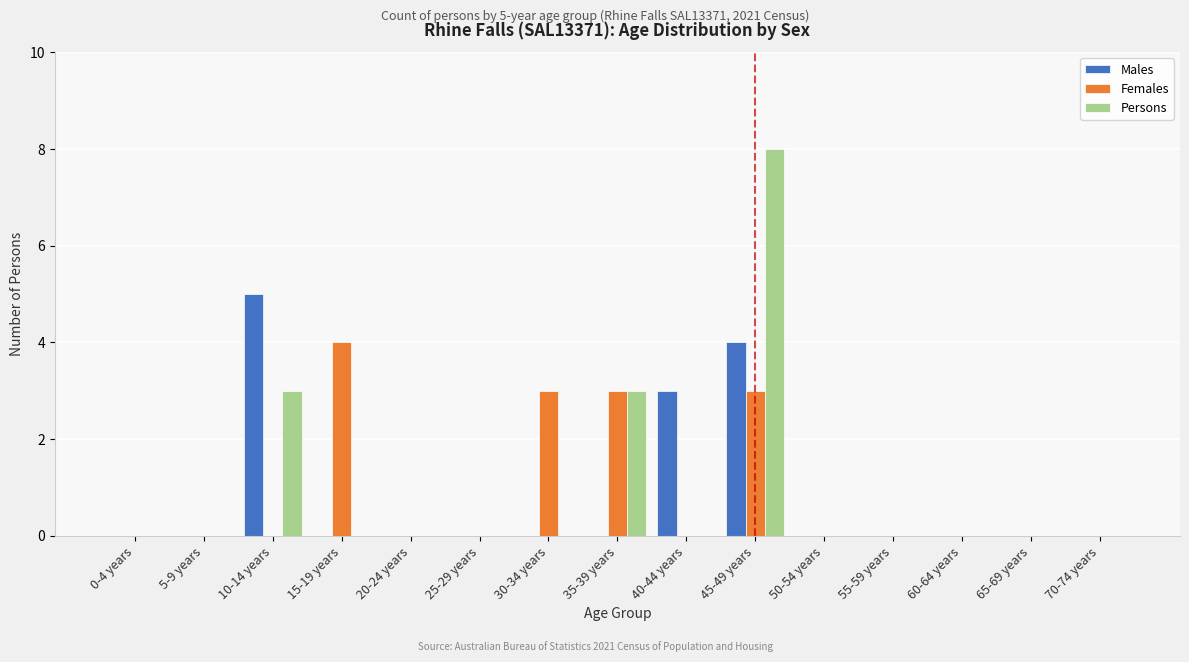

Is it true that Males equals 3 at 35-39 years?

False